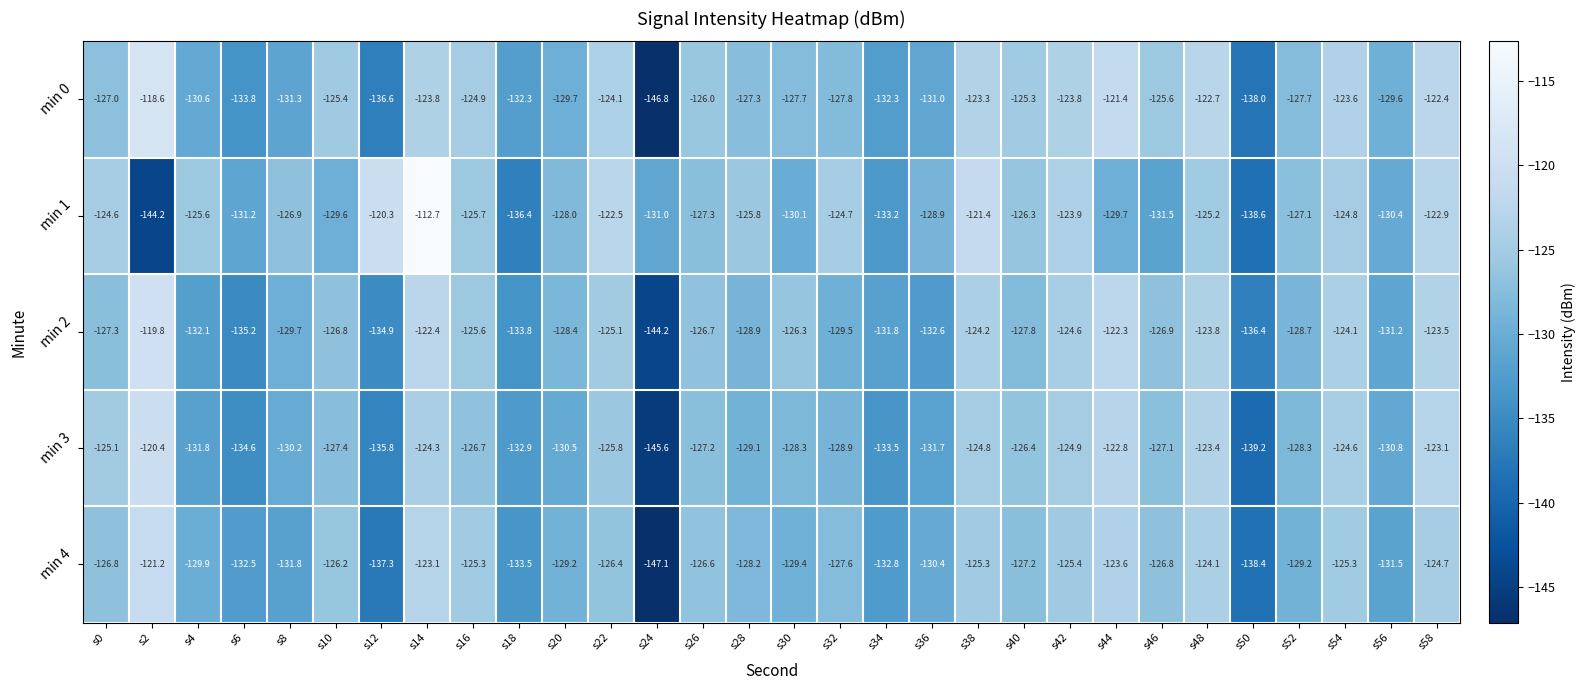

What is the difference between the maximum and minimum values in the min 1 series?

31.5